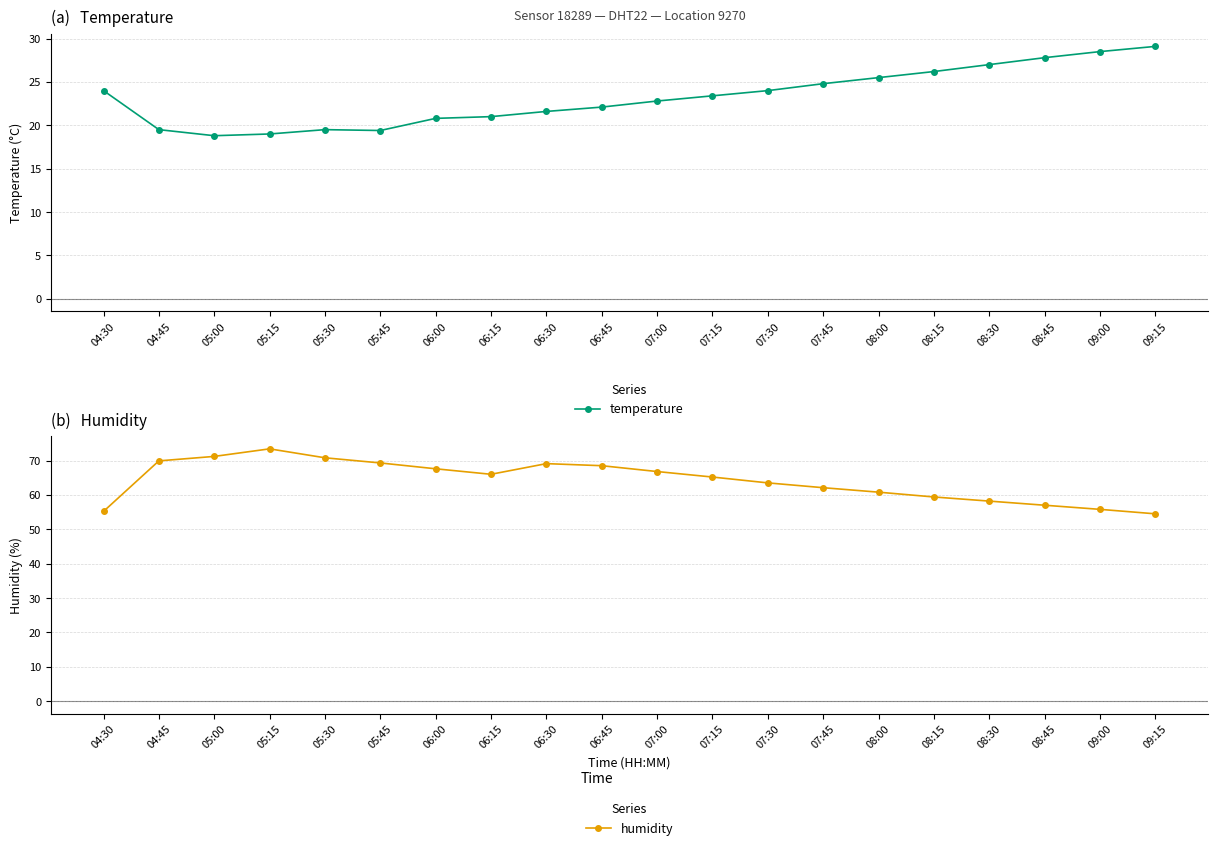

At which category does the chart reach its minimum across all series?

05:00